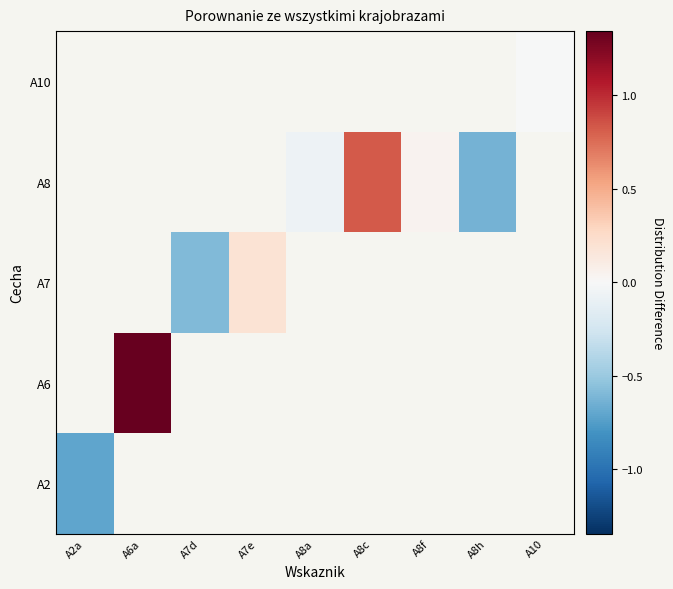

At which label does A2 reach its peak?

A2a